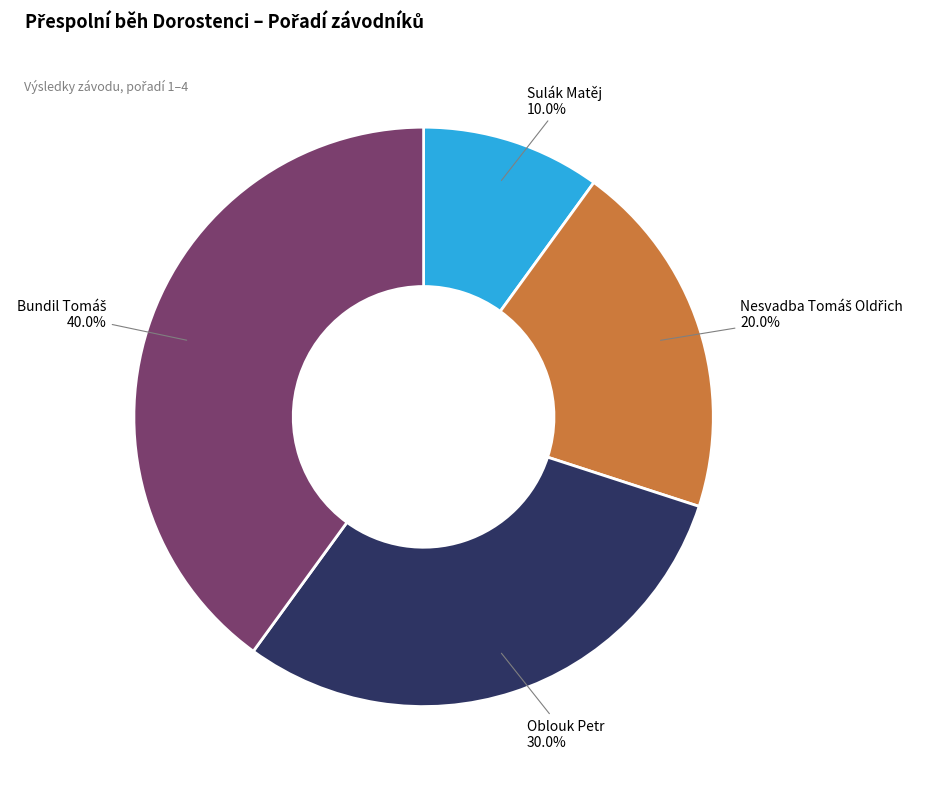

Does any single category account for the majority?

No